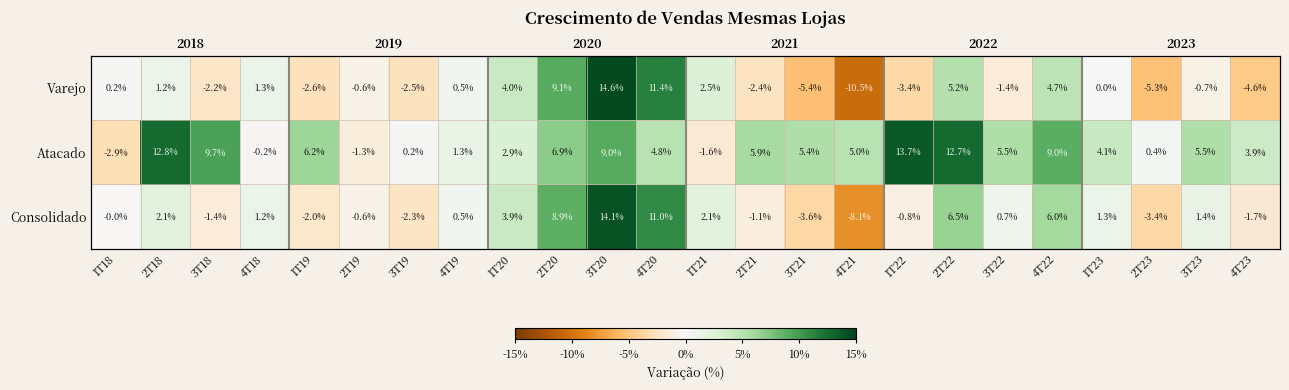

How many positive values does the Atacado series have?

20